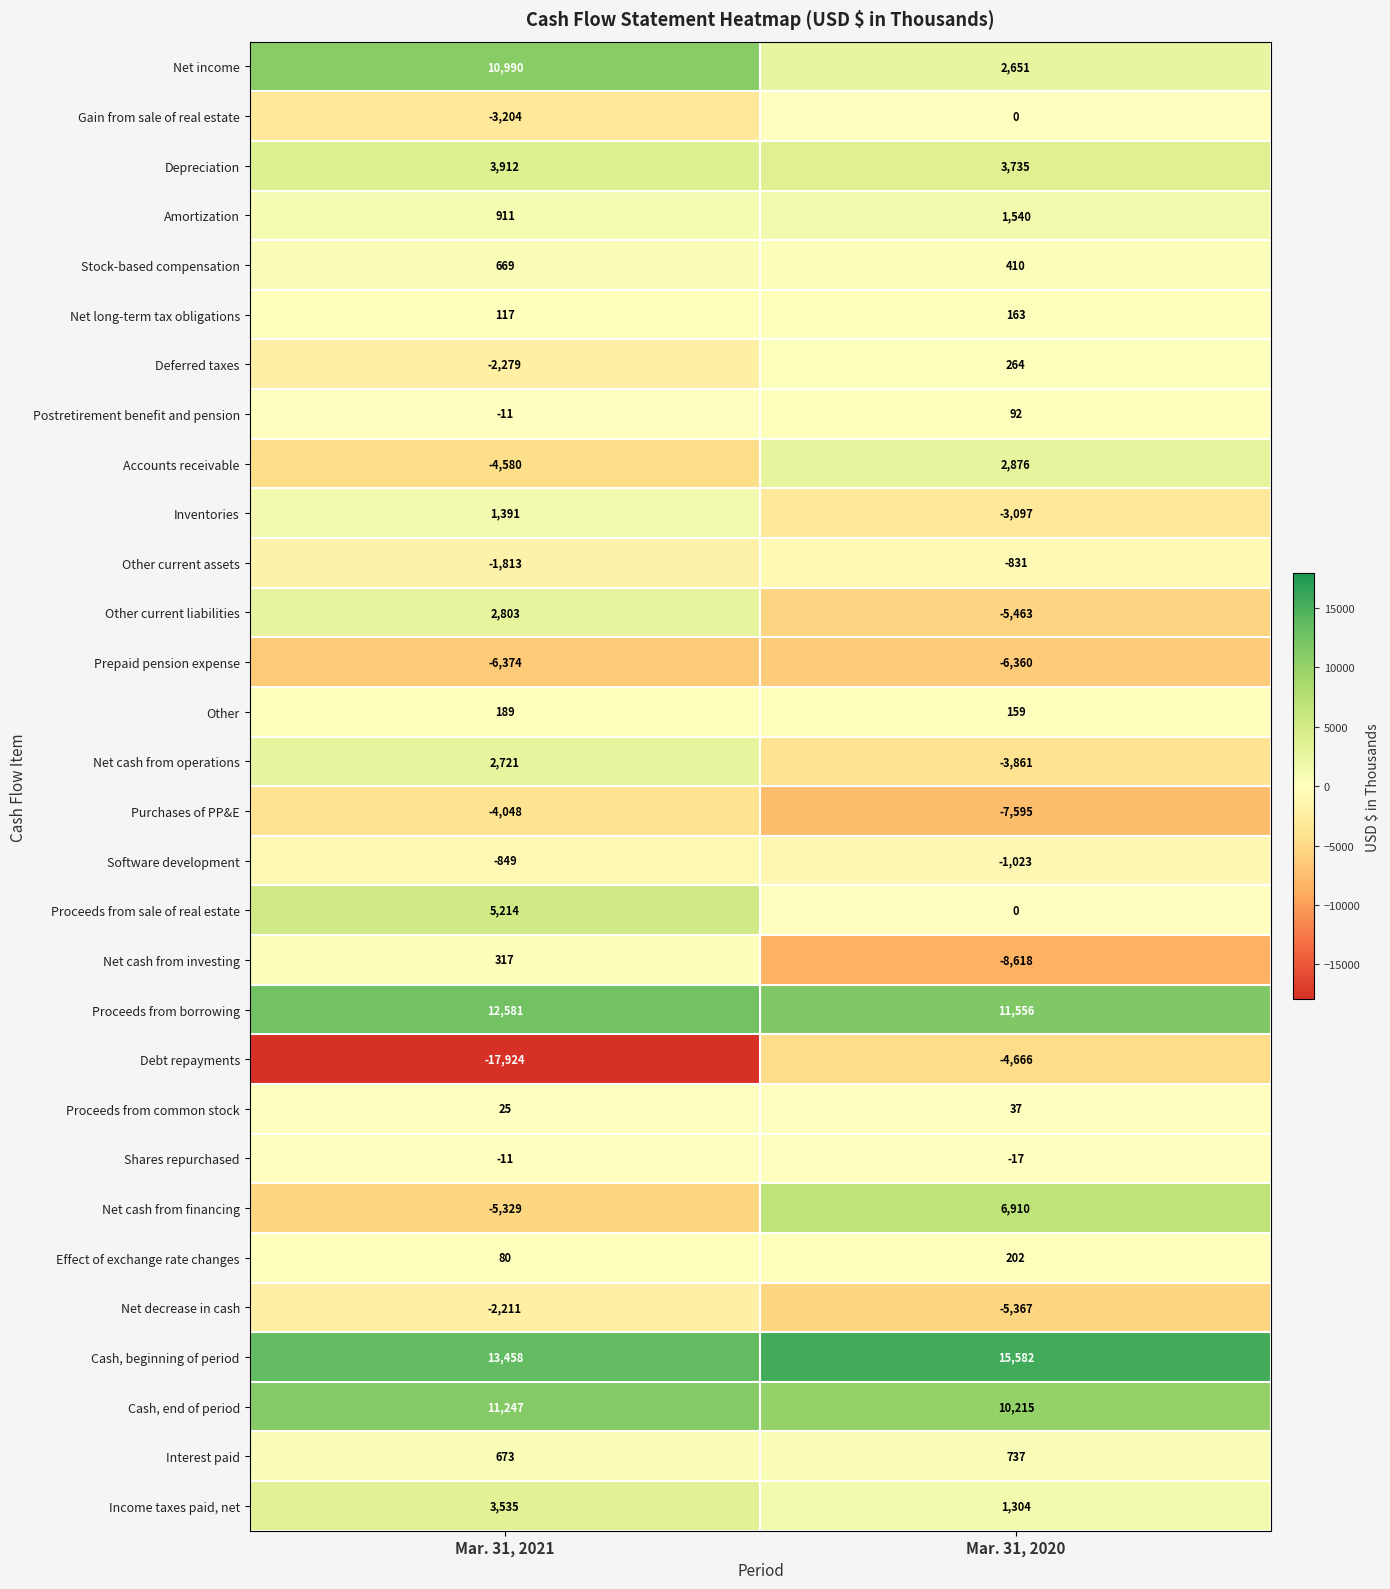

What is the highest value of the Income taxes paid, net series?

3535